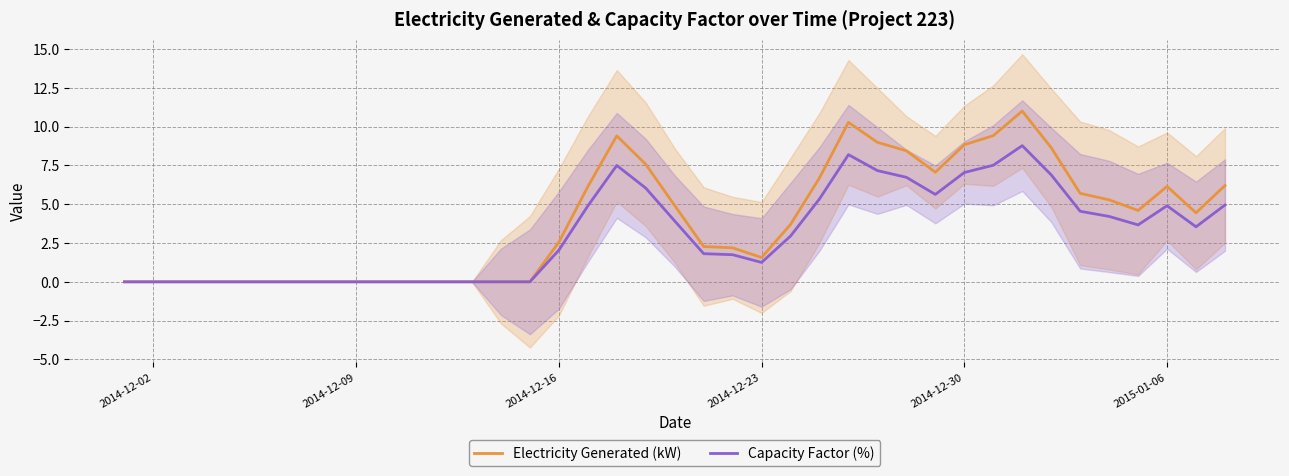

Which series has the largest total across all categories?

Electricity Generated (kW)